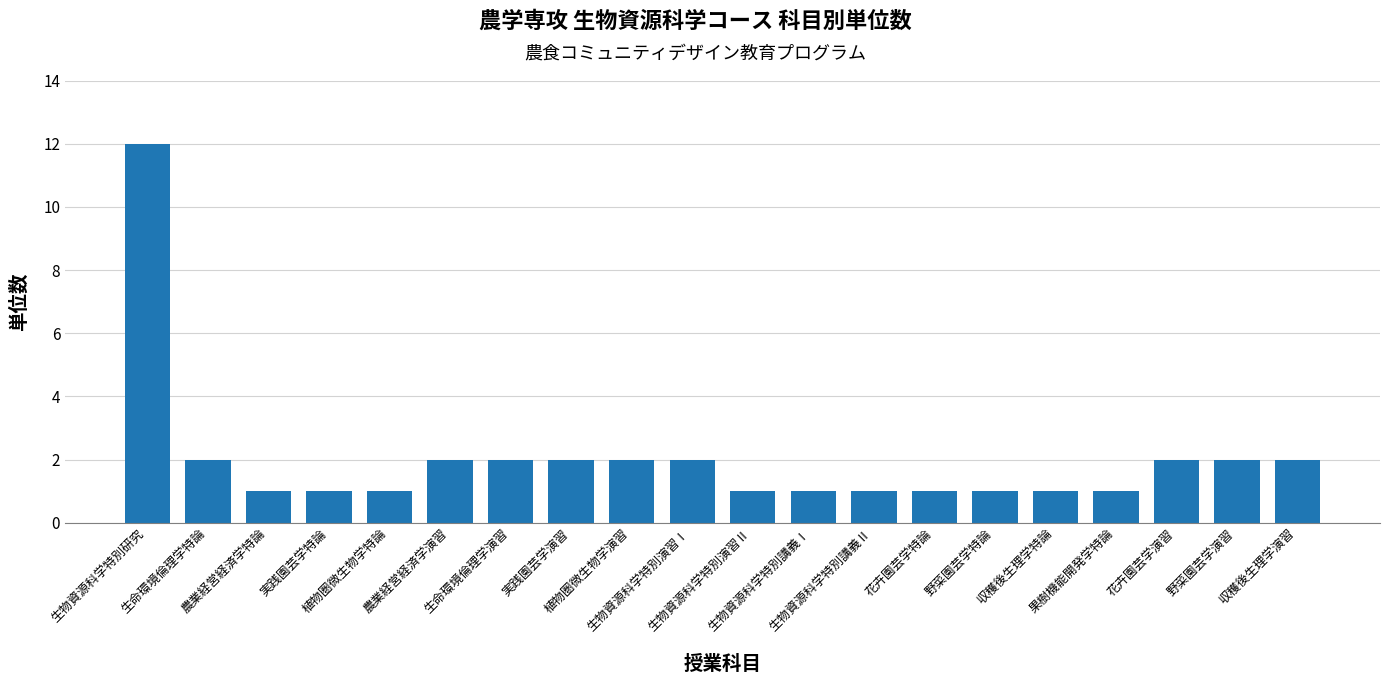

What is the label of the 7th bar from the right?

花卉園芸学特論